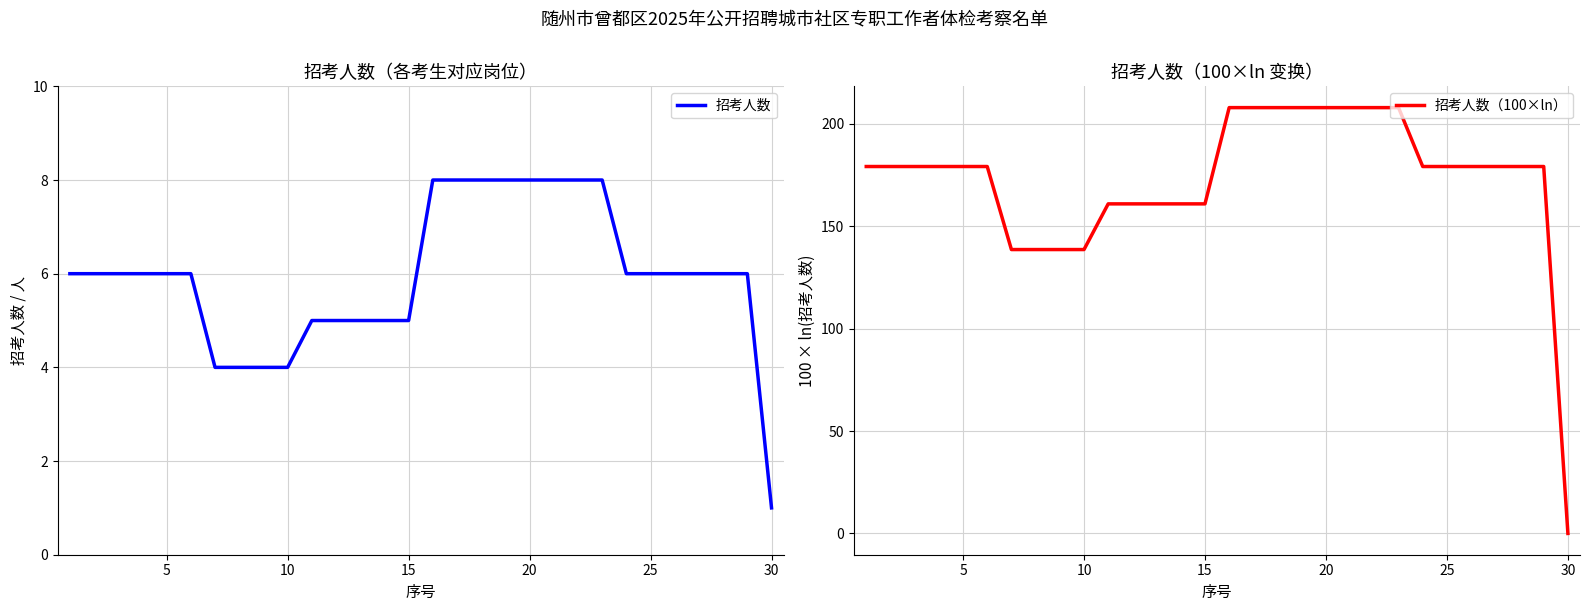

Which series has the largest total across all categories?

招考人数（100×ln）